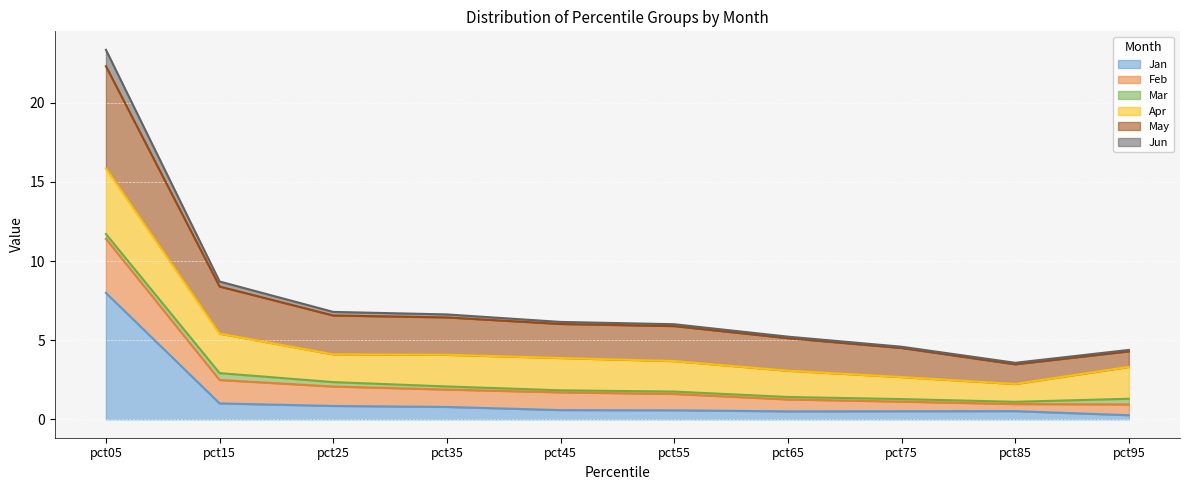

At which category is the sum across all series the highest?

pct05